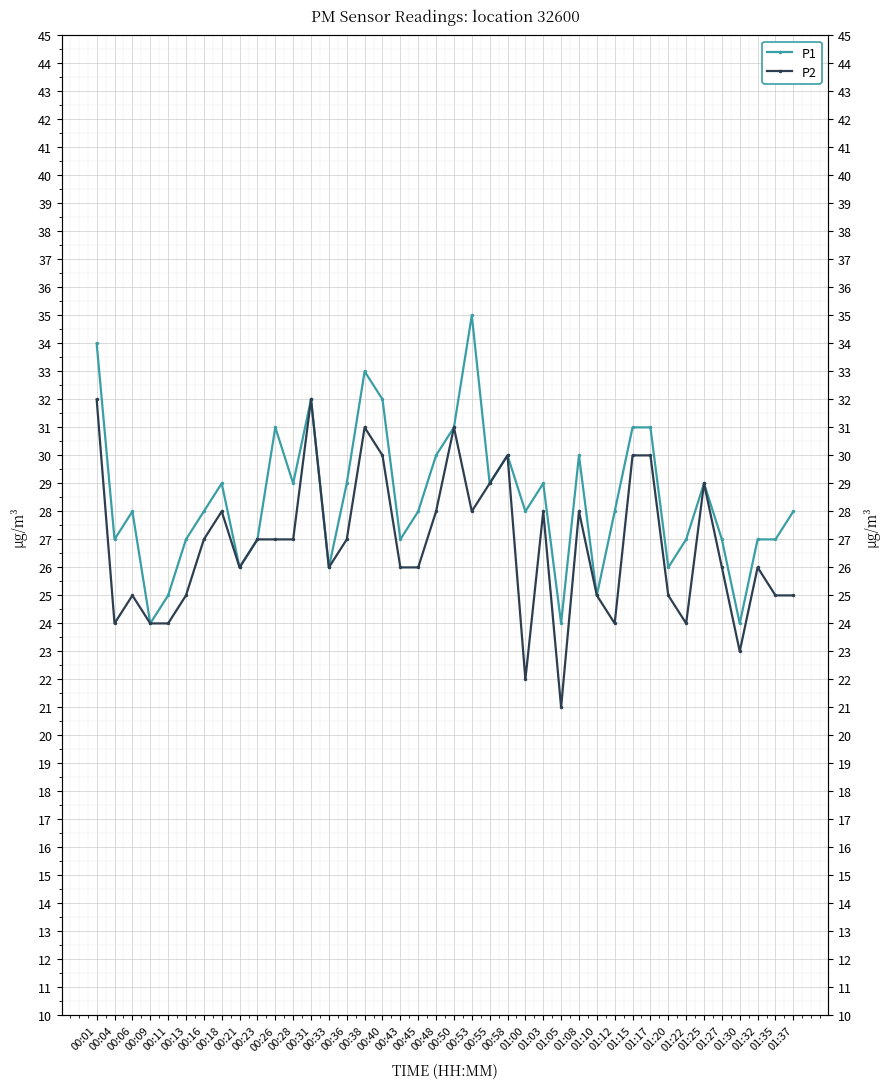

Which has a higher value, 00:16 or 00:53?

00:53